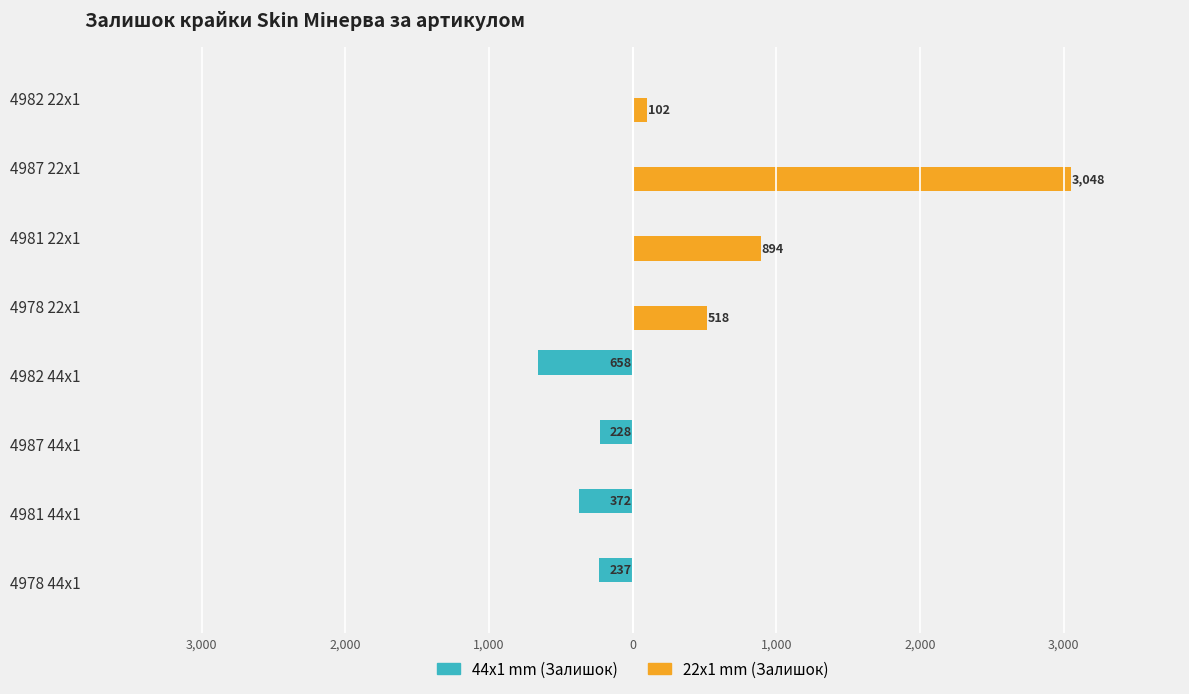

What are all the series names shown in the legend?

44x1 mm (Залишок), 22x1 mm (Залишок)